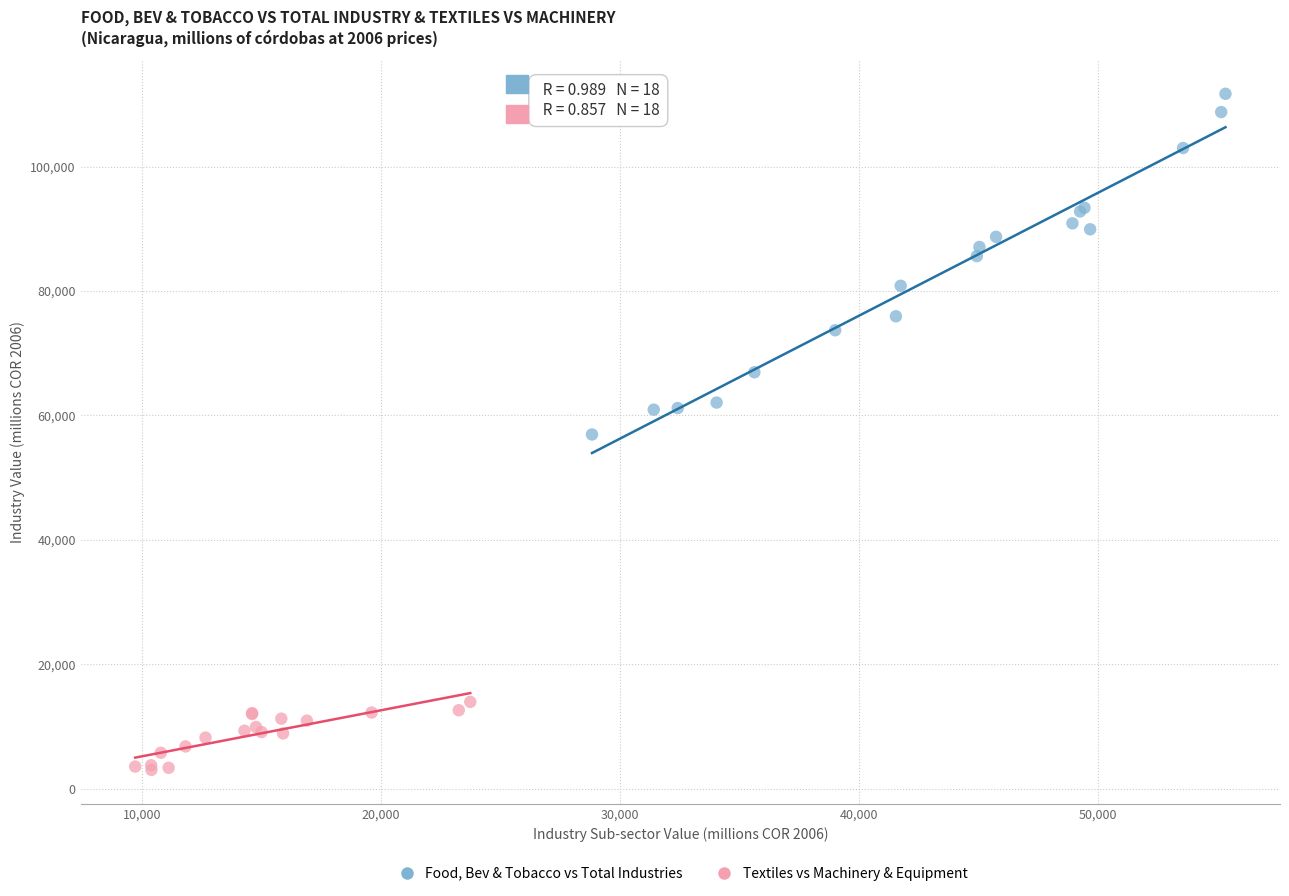

Which series contains the highest Y value?

Food, Bev & Tobacco vs Total Industries